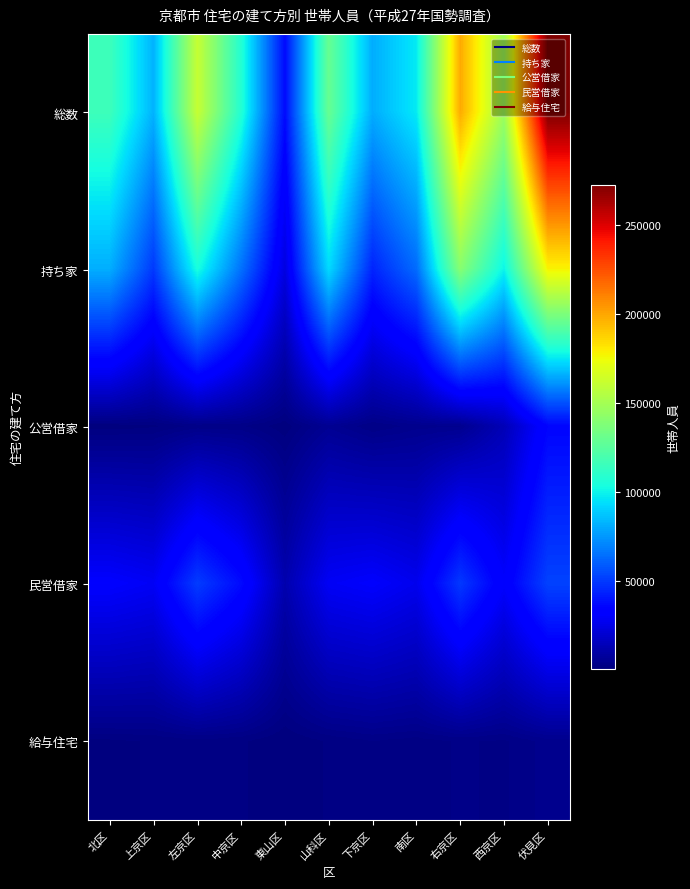

Reading left to right, list all the values displayed in this chart.

総数: 北区=115937	上京区=82632	左京区=161284	中京区=107565	東山区=37314	山科区=129933	下京区=81067	南区=97348	右京区=198839	西京区=148157	伏見区=272868
持ち家: 北区=81360	上京区=50011	左京区=104160	中京区=65148	東山区=23790	山科区=93189	下京区=44372	南区=63531	右京区=140571	西京区=99950	伏見区=178051
公営借家: 北区=855	上京区=1223	左京区=2911	中京区=2663	東山区=708	山科区=5441	下京区=2511	南区=4172	右京区=4506	西京区=13930	伏見区=35529
民営借家: 北区=31428	上京区=28910	左京区=50730	中京区=37295	東山区=11923	山科区=28848	下京区=30991	南区=26918	右京区=49799	西京区=31114	伏見区=52443
給与住宅: 北区=1267	上京区=1620	左京区=2083	中京区=1704	東山区=446	山科区=1673	下京区=2551	南区=2021	右京区=2721	西京区=2384	伏見区=4144